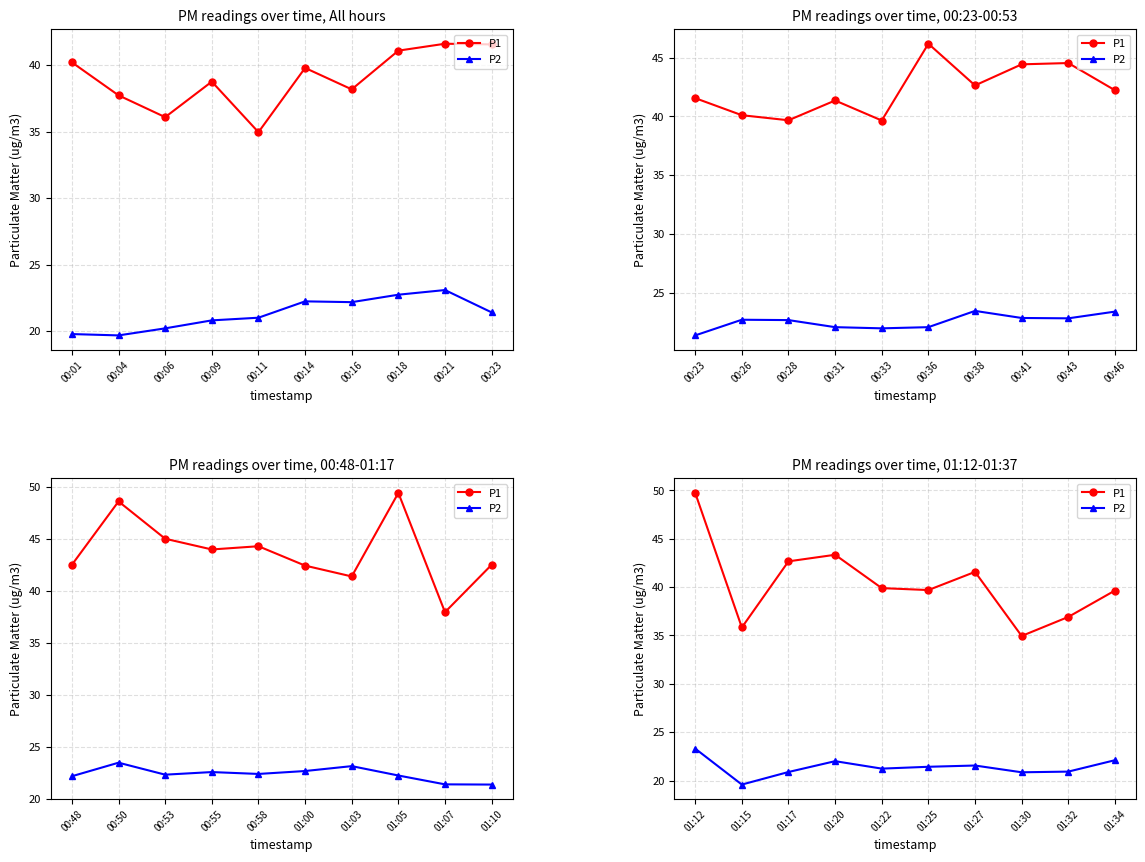

What are all the series names shown in the legend?

P1, P2